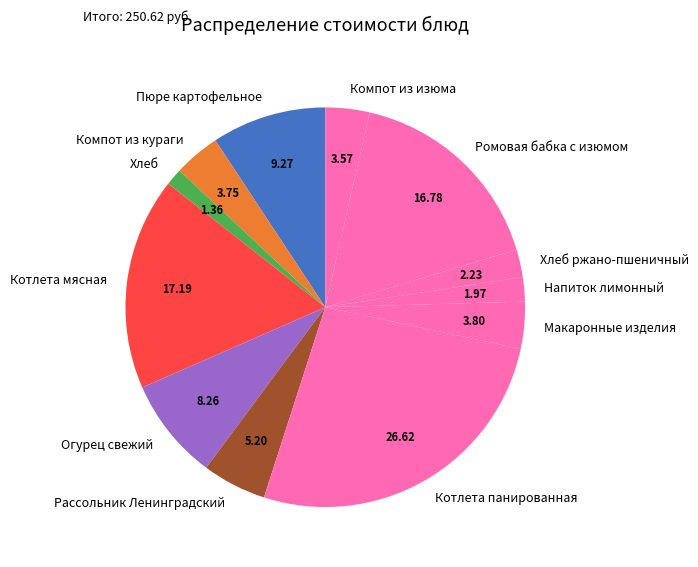

Is the sum of Пюре картофельное and Огурец свежий greater than half?

No